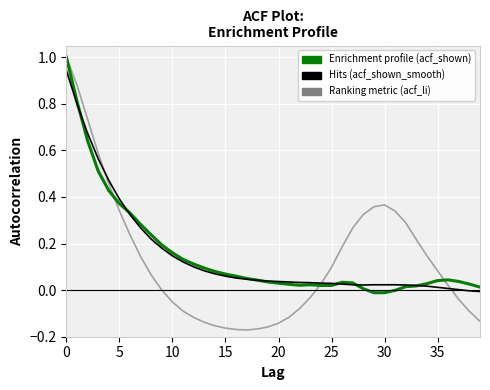

What is the greatest value displayed?

1.0